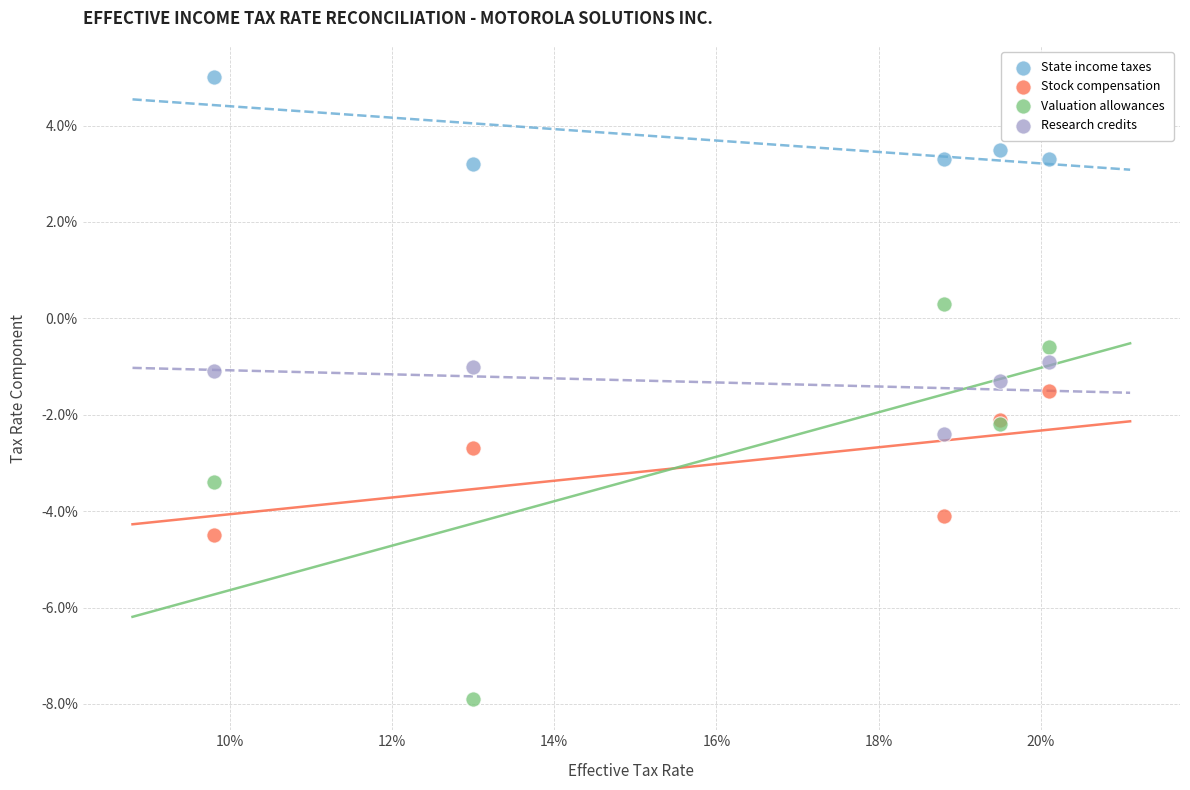

Which series has the widest spread of Y values?

Valuation allowances